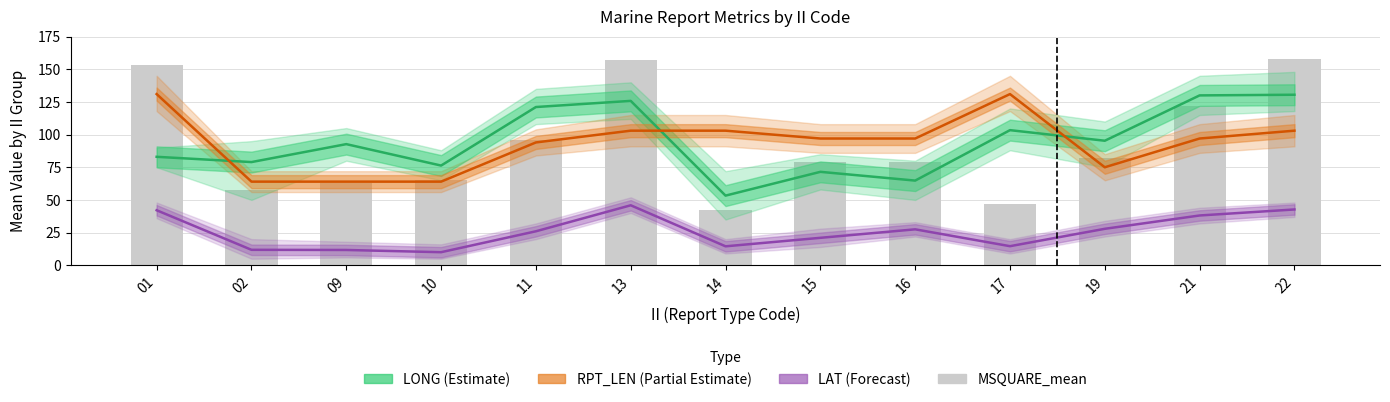

Reading left to right, list all the values displayed in this chart.

LONG (Estimate): 83.0	79.0	92.7	76.3	121.1	125.8	53.3	71.5	64.8	103.4	95.3	130.0	130.5
RPT_LEN (Partial Estimate): 131.0	64.0	64.0	64.0	94.0	103.0	103.0	97.0	97.0	131.0	75.0	97.0	103.0
LAT (Forecast): 42.1	11.8	11.7	10.0	26.0	45.9	14.5	21.0	27.5	14.6	27.9	38.1	42.7
MSQUARE_mean: 153.0	57.6	63.0	65.0	96.0	157.0	42.0	79.0	79.0	47.0	82.0	122.0	158.0